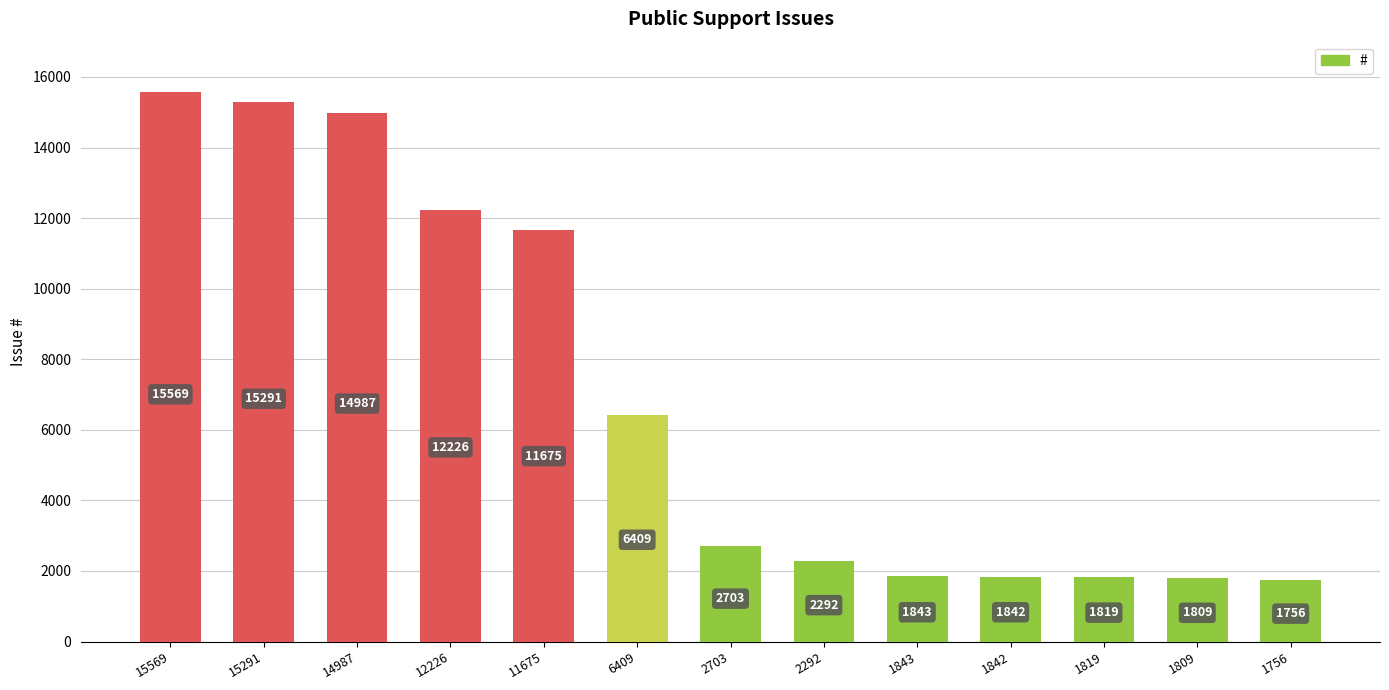

Rank the categories by value from highest to lowest.

15569, 15291, 14987, 12226, 11675, 6409, 2703, 2292, 1843, 1842, 1819, 1809, 1756